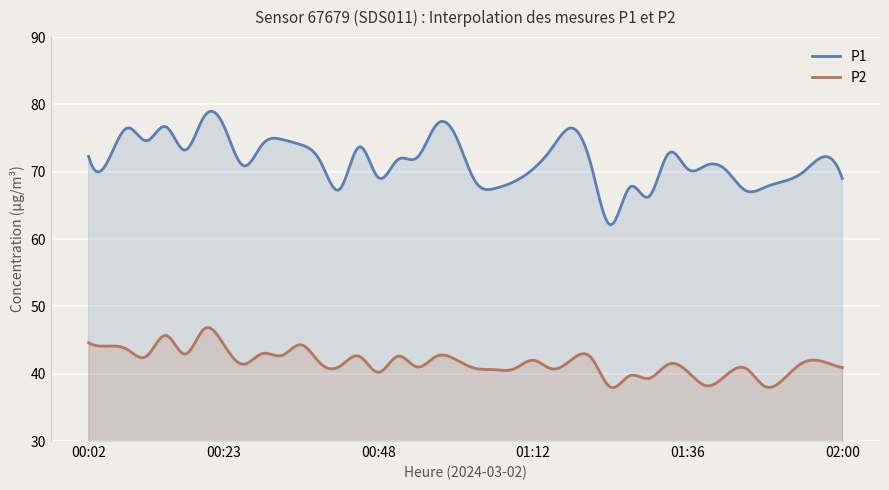

What value does the P2 series have at 00:26?

41.4